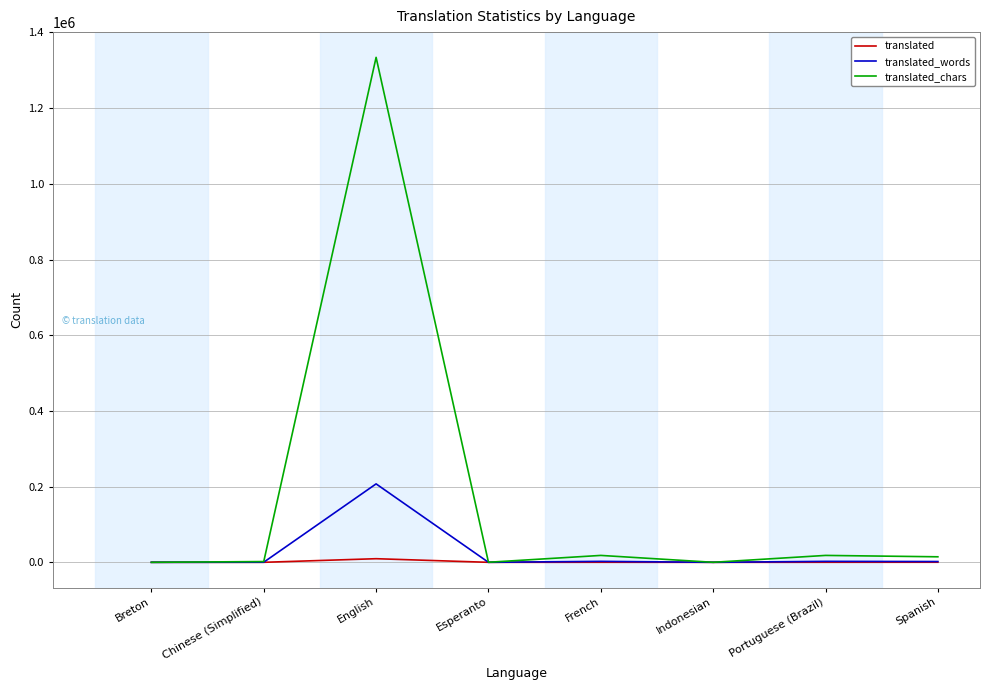

At which label does translated_words reach its peak?

English